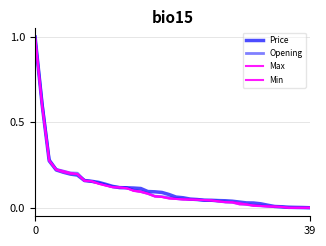

Which category has the lowest value across all series?

39